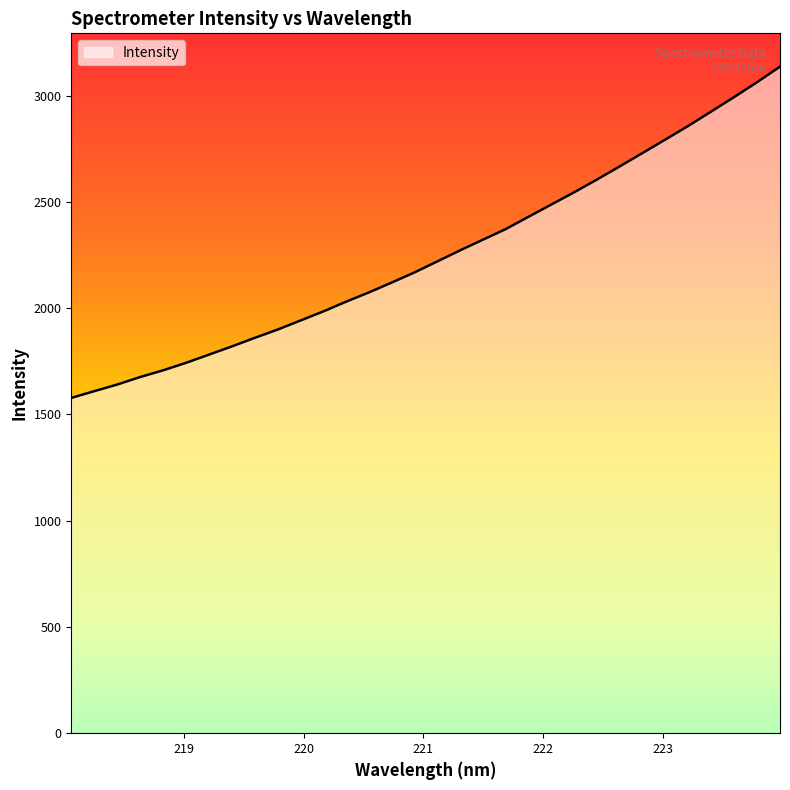

What is the greatest value displayed?

3136.4